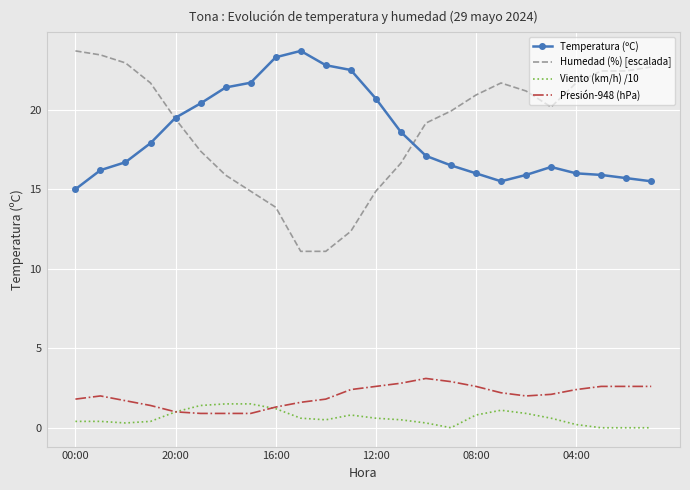

True or false: Temperatura (ºC) and Presión-948 (hPa) cross at least once.

False